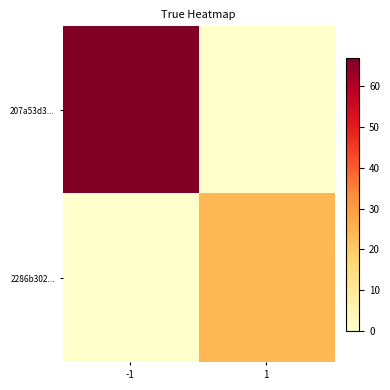

List the series in order of their peak value, highest first.

207a53d3..., 2286b302...